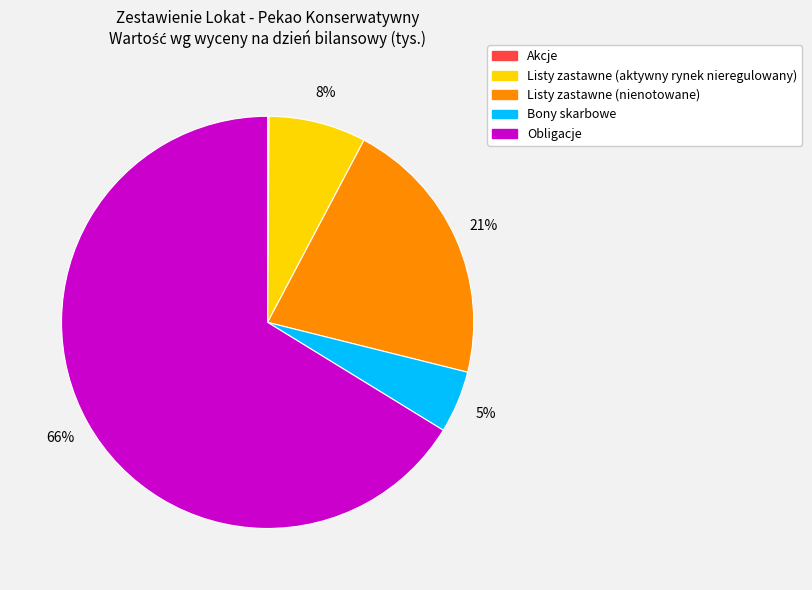

Is there a majority slice in this chart?

Yes